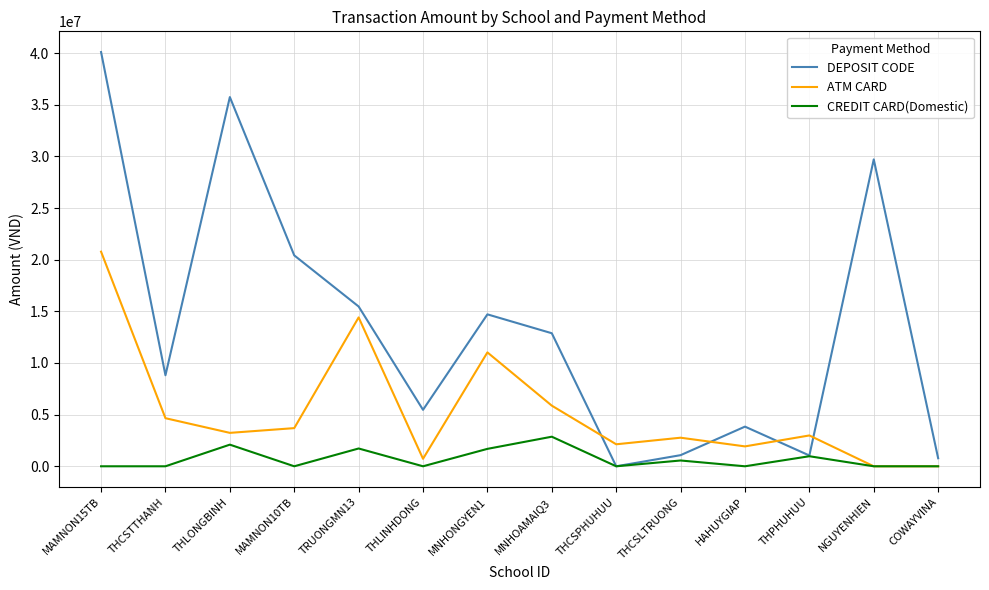

What is the difference between the second highest and minimum values in the CREDIT CARD(Domestic) series?

2094045